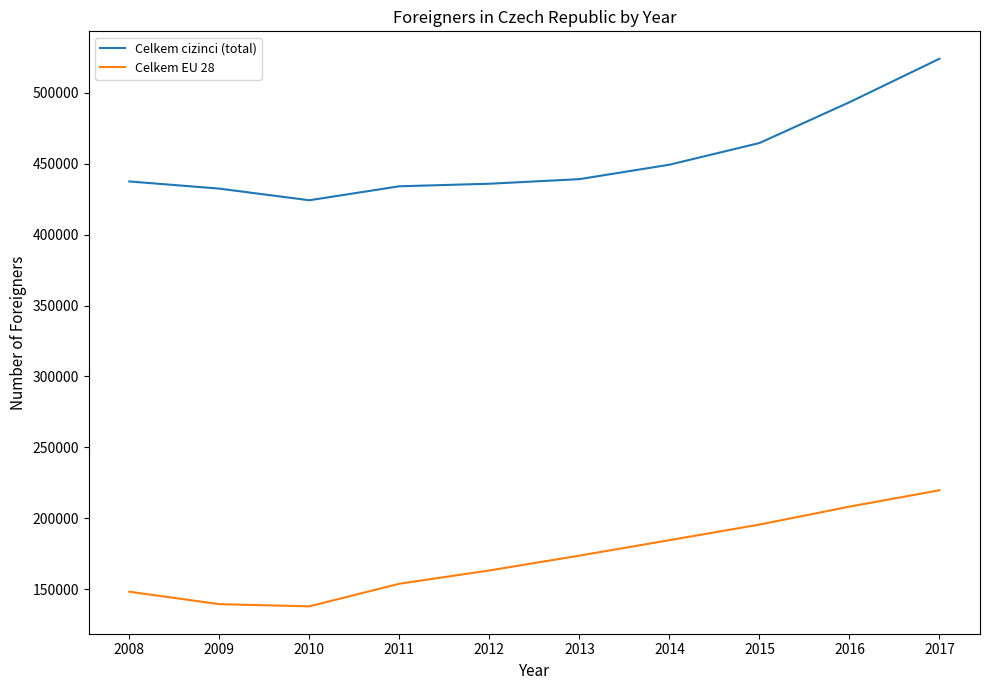

True or false: Celkem EU 28 and Celkem cizinci (total) intersect in this chart.

False